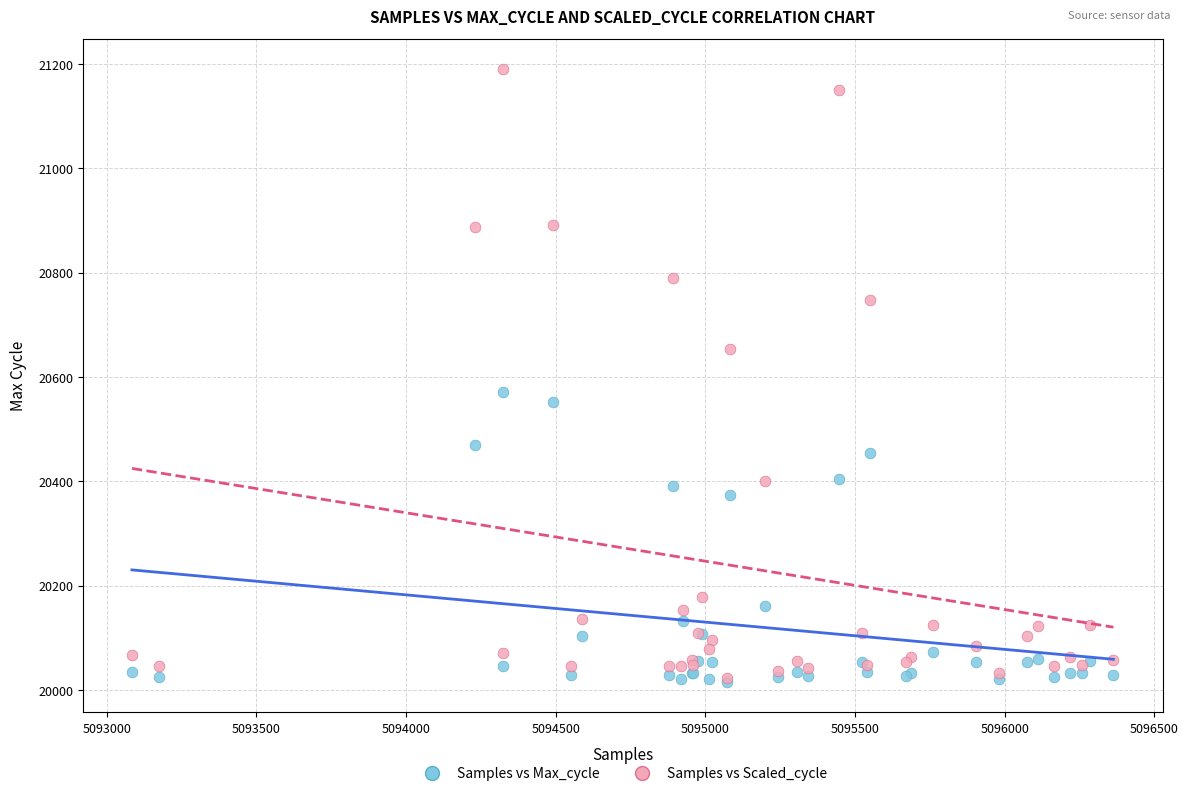

Which series contains the highest Y value?

Samples vs Scaled_cycle